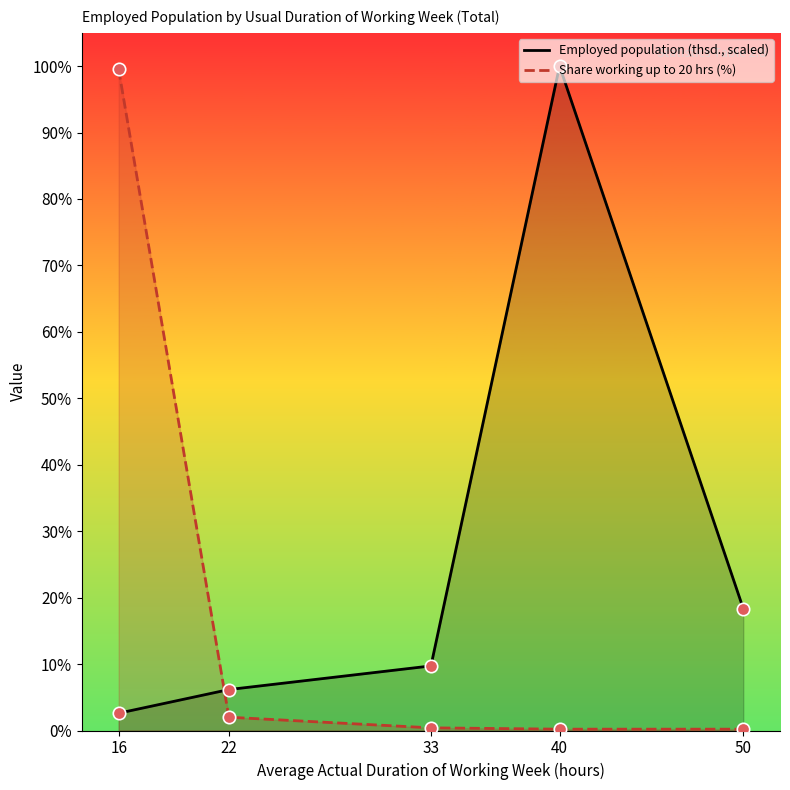

What are all the series names shown in the legend?

Employed population (thsd., scaled), Share working up to 20 hrs (%)